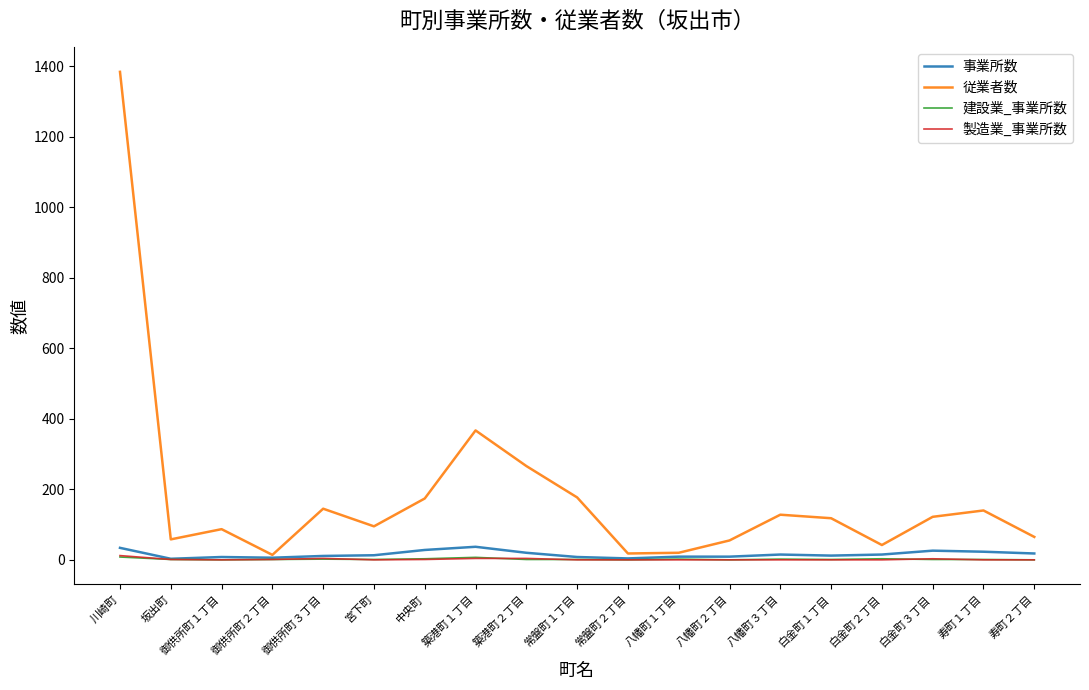

What is the total value across all series at 宮下町?

109